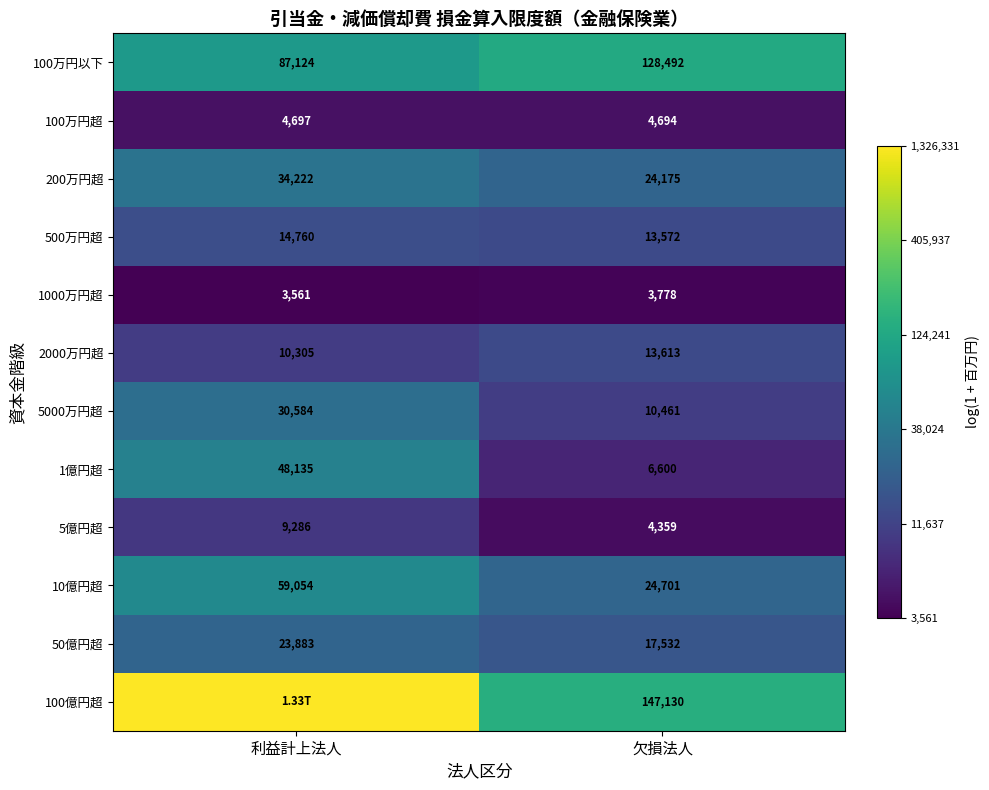

At which label is 50億円超 closest to 20707?

欠損法人